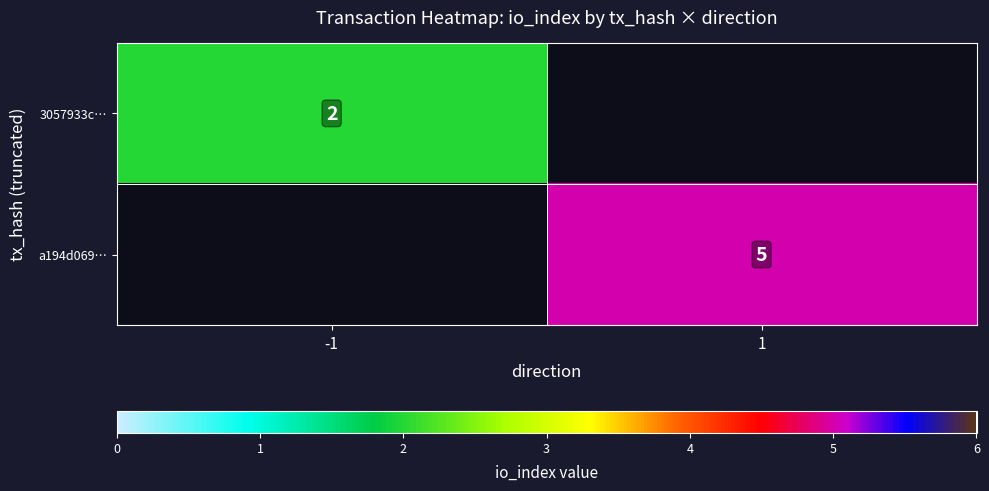

True or false: a194d069… has a value of 2 at 1.

False